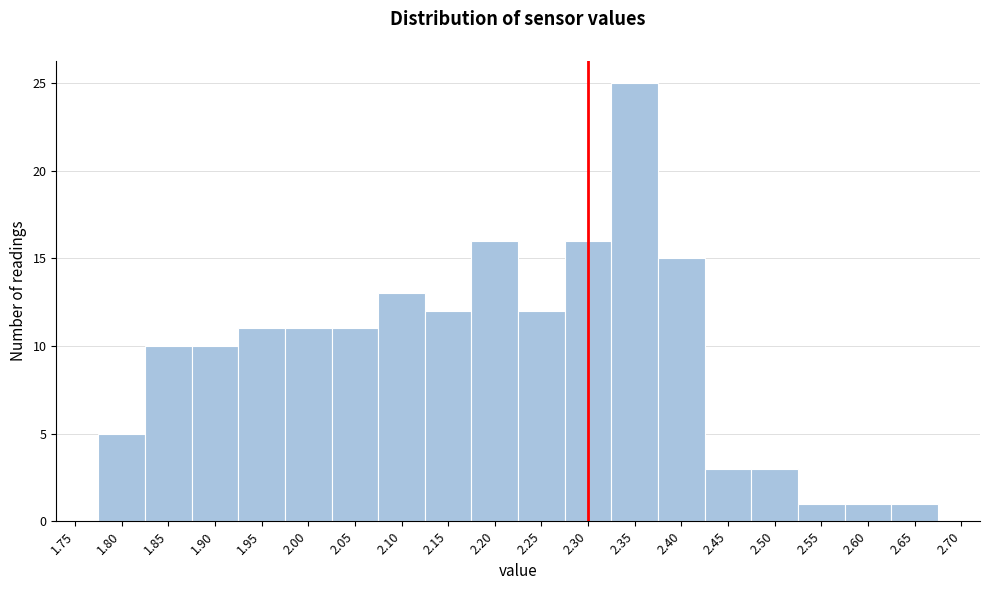

Over which range of the x-axis is the bar tallest?

2.325 to 2.375